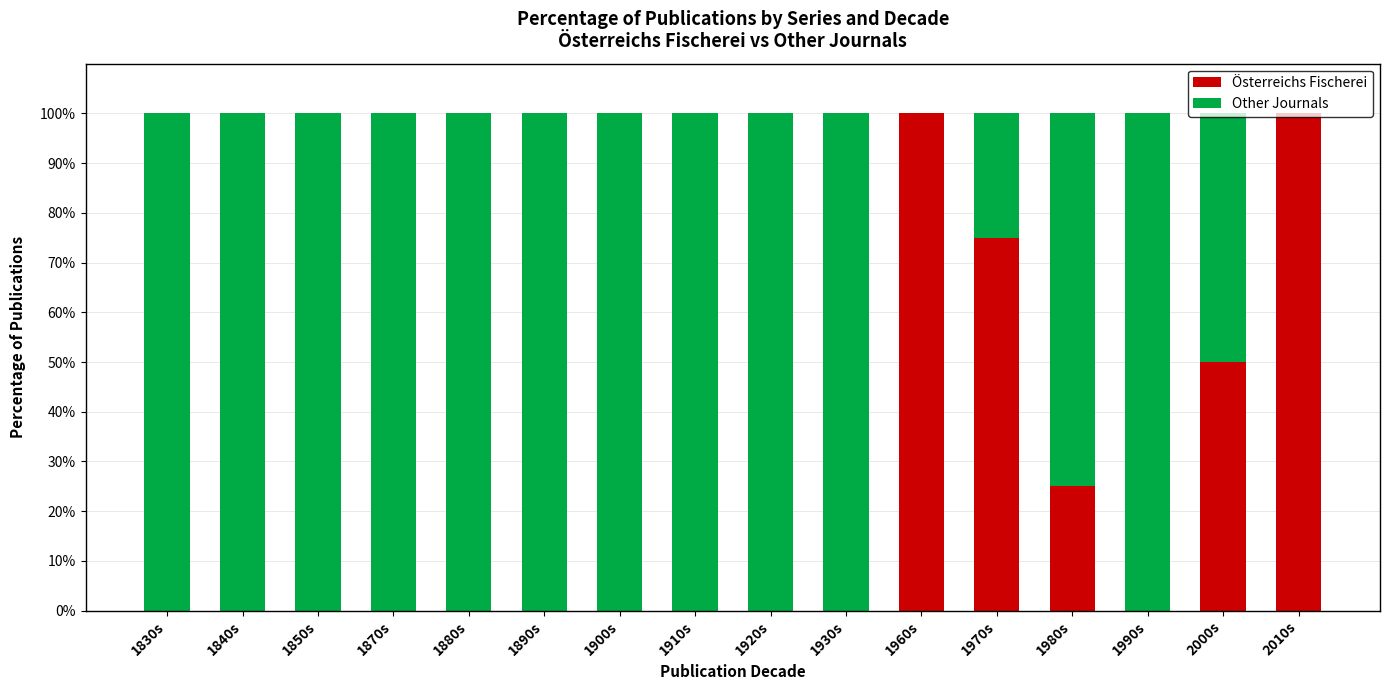

Is it true that Österreichs Fischerei equals 39 at 1930s?

False